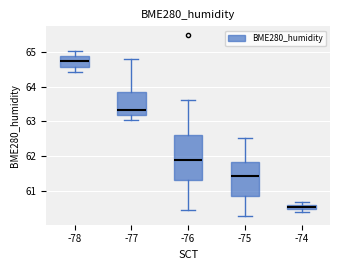

Where does the median line of the box at x = -75 sit on the y-axis? The values are not printed on the chart, so give them approximately, as read against the axis.

61.4